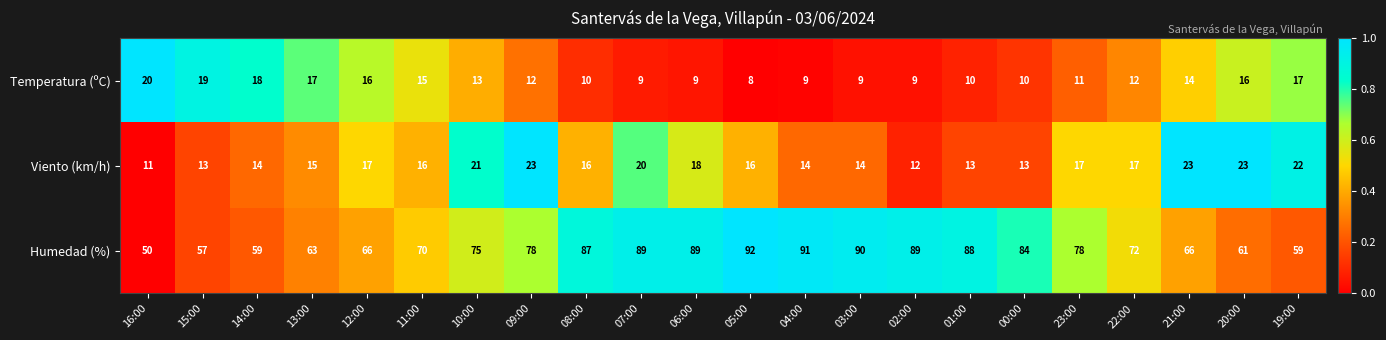

What is the minimum value shown in the chart?

8